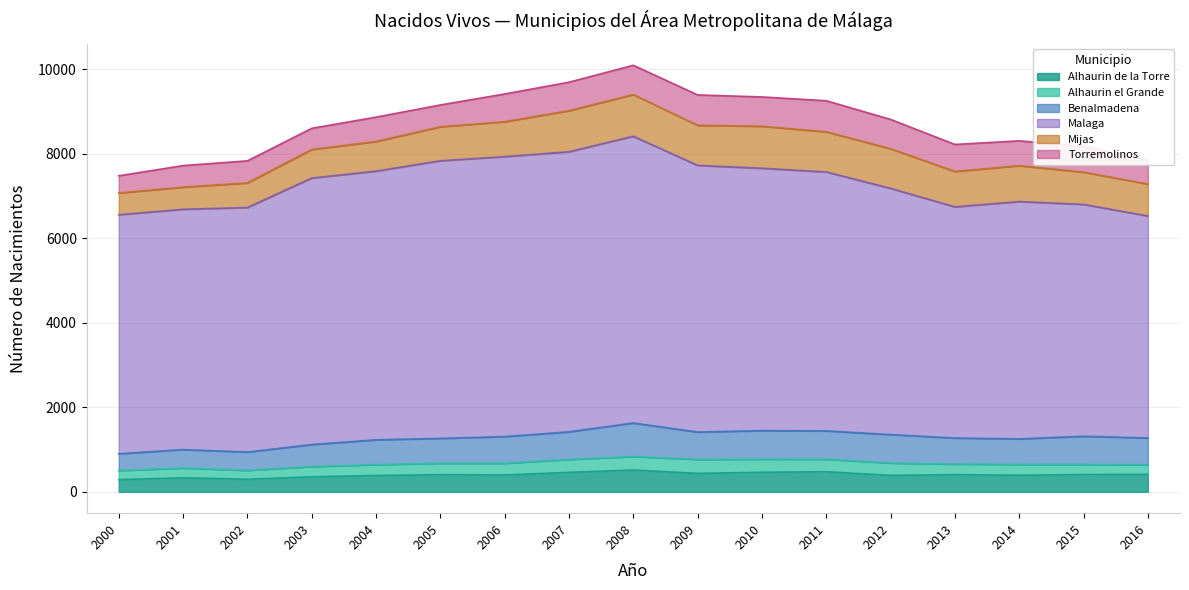

What is the value of the Torremolinos point at the 2nd from the left?

510